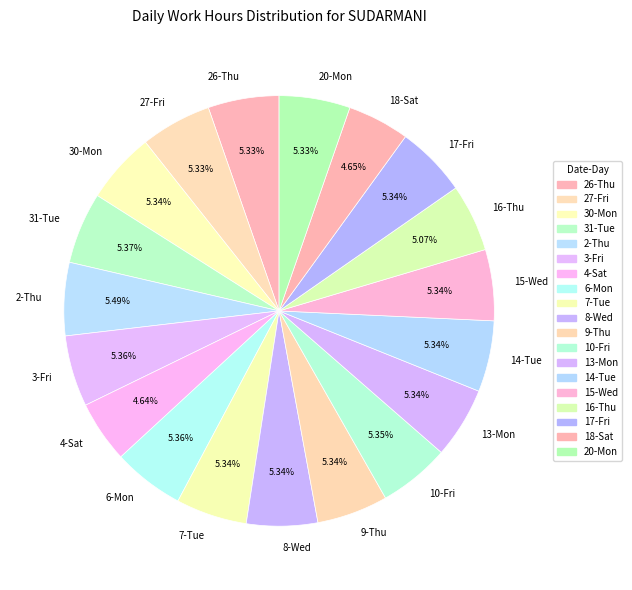

Is it true that 10-Fri is 11% of the pie?

False